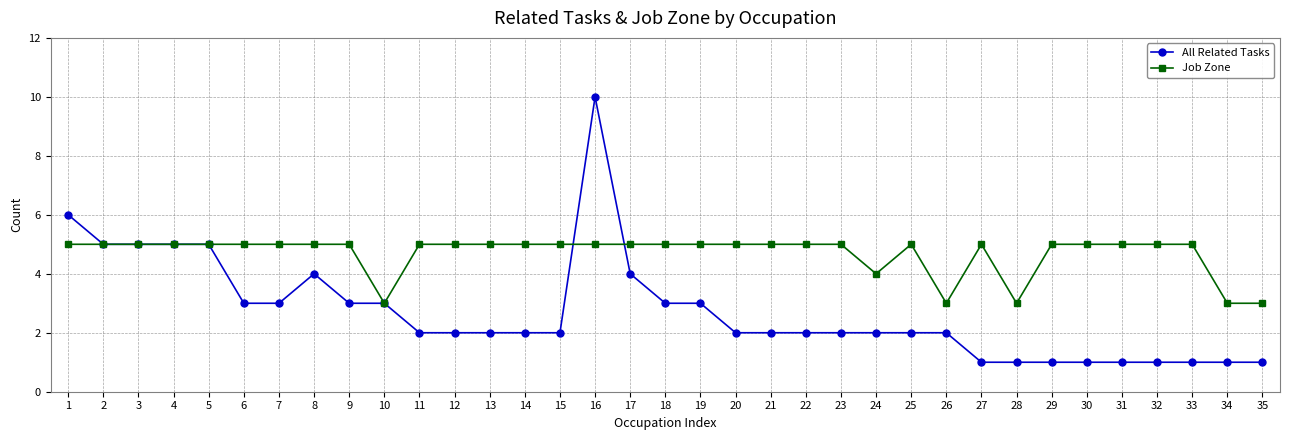

At which label does All Related Tasks reach its peak?

16